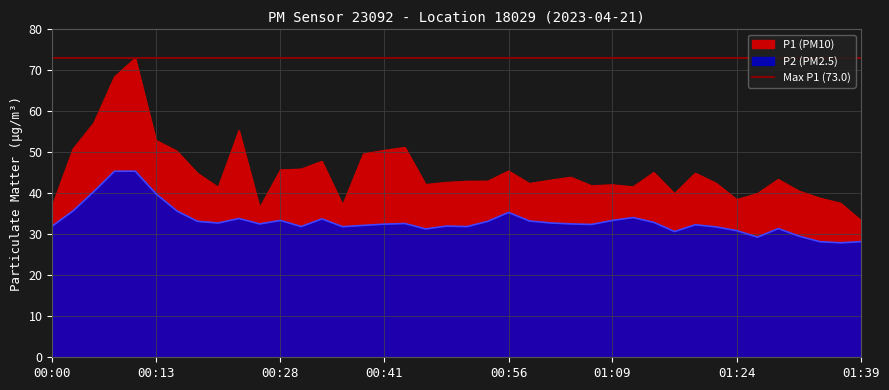

True or false: P2 and P1 intersect in this chart.

False